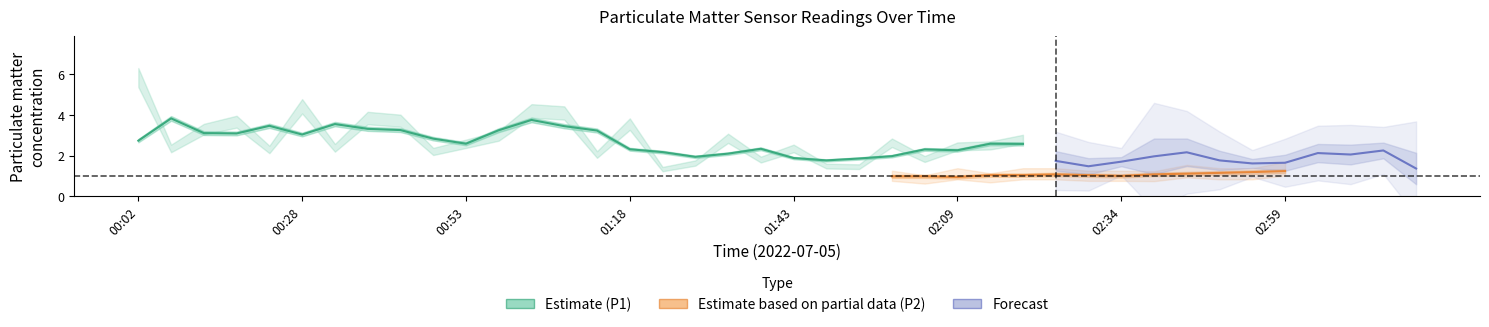

True or false: P2 and P1 intersect in this chart.

False